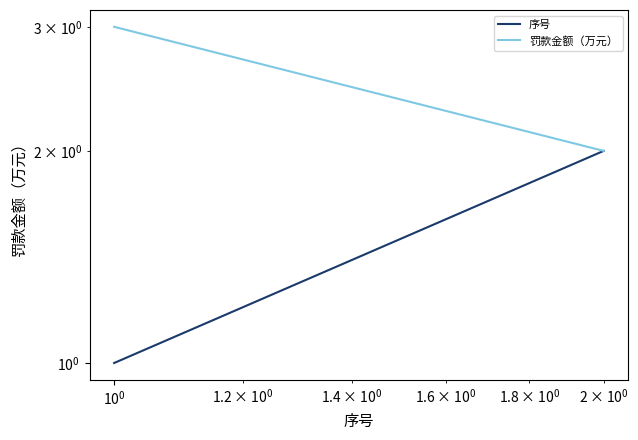

The 序号 series shows 0 at $\mathdefault{10^{-2}}$. True or false?

False